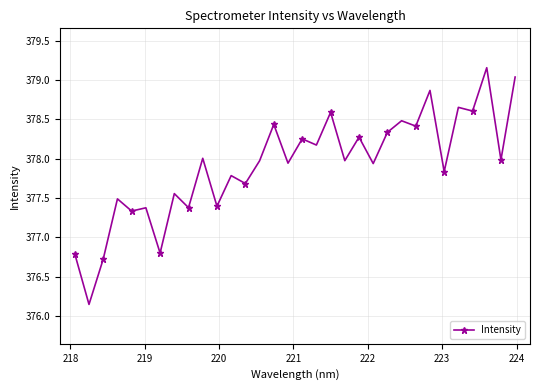

How many lines are shown in the chart?

1